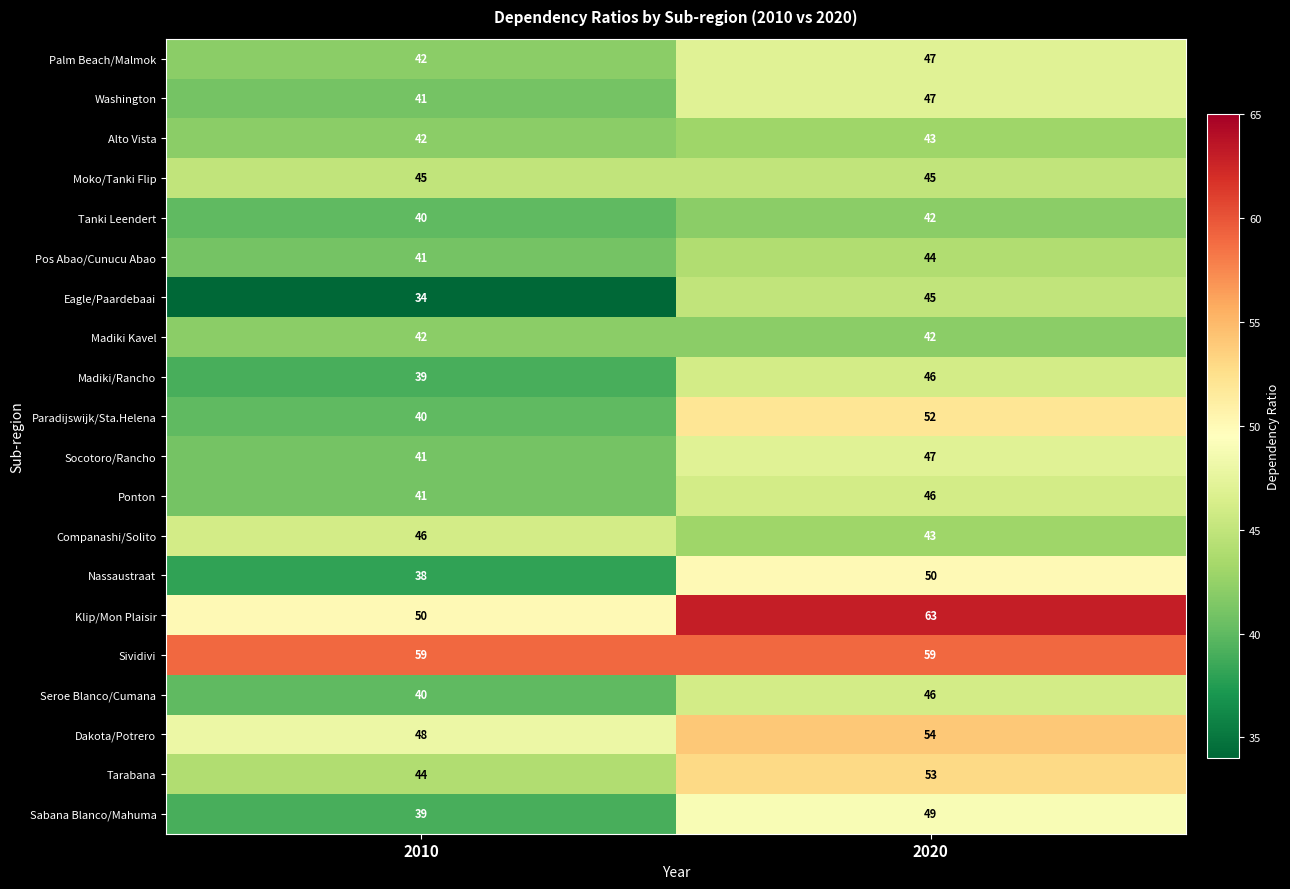

Which series changed the most between 2010 and 2020?

Klip/Mon Plaisir